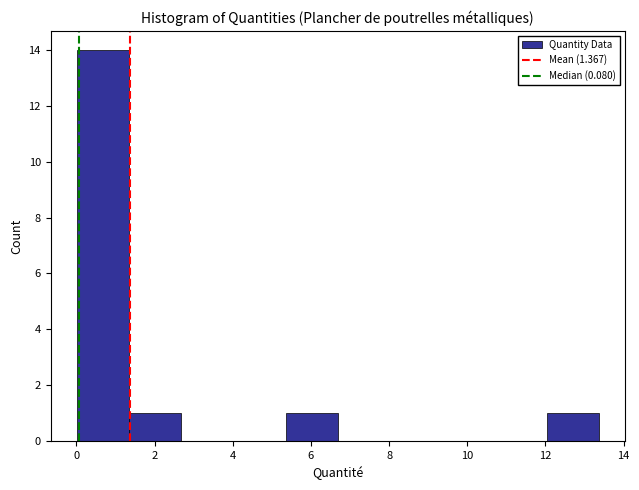

Over which range of the x-axis is the bar tallest?

0.0 to 1.4